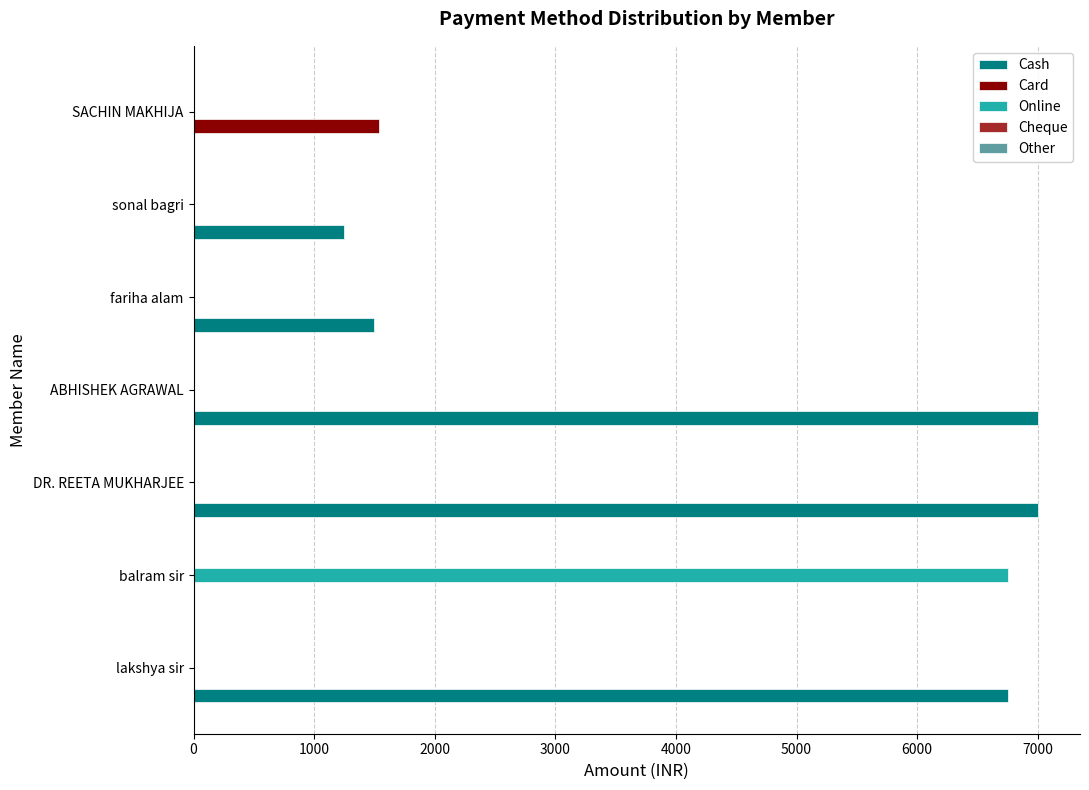

What is the maximum value for Card?

1537